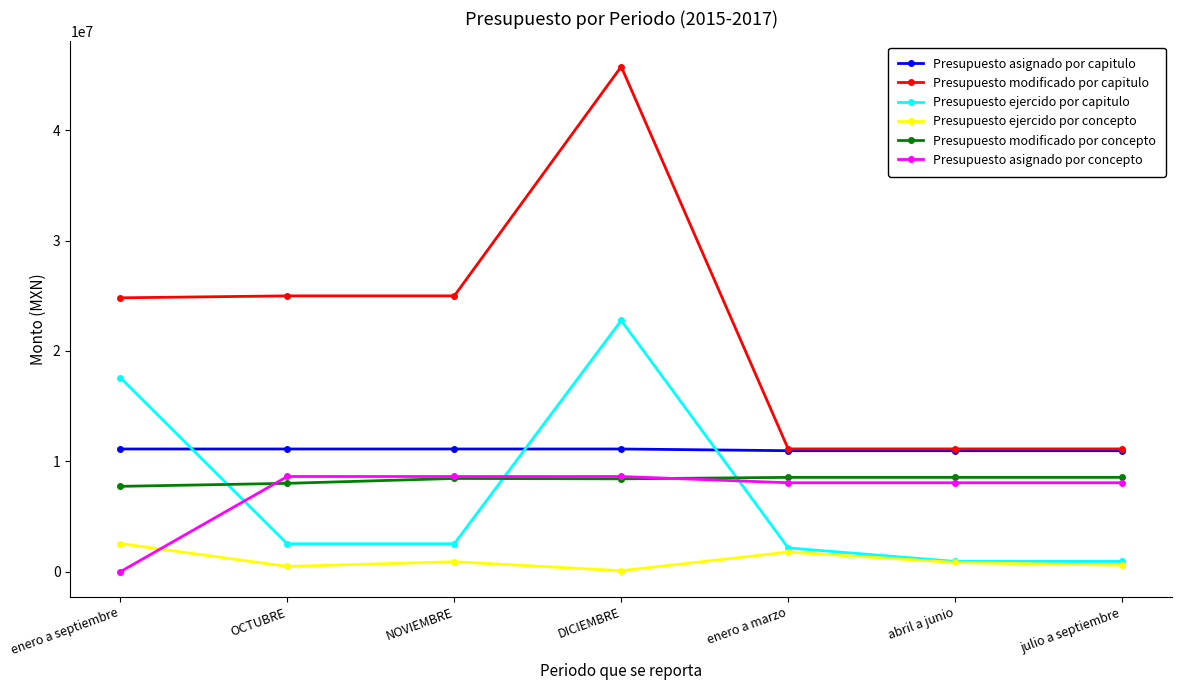

What is the lowest value of the Presupuesto modificado por concepto series?

7734033.1